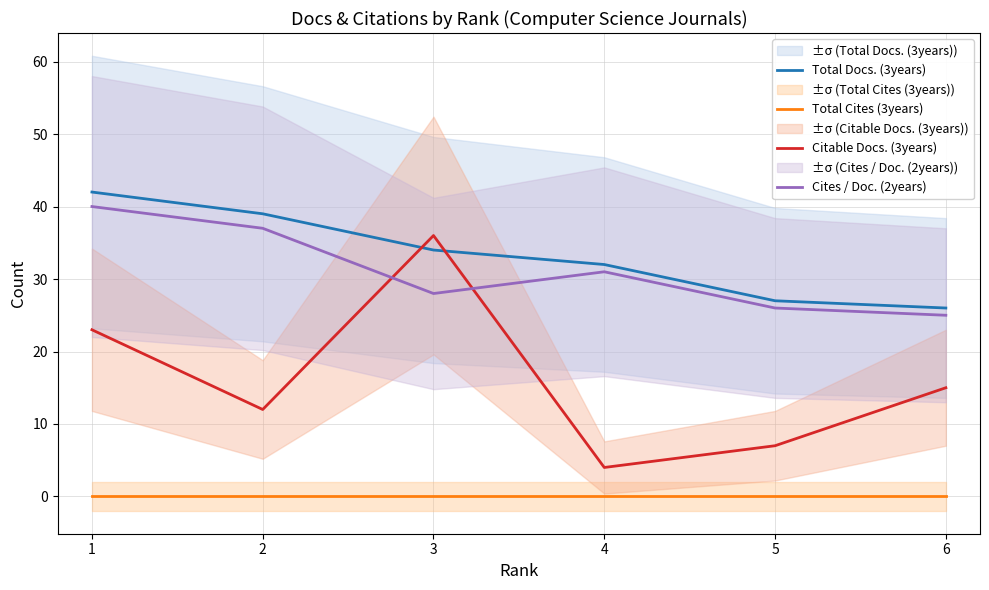

Is it true that Citable Docs. (3years) equals 7 at 5?

True